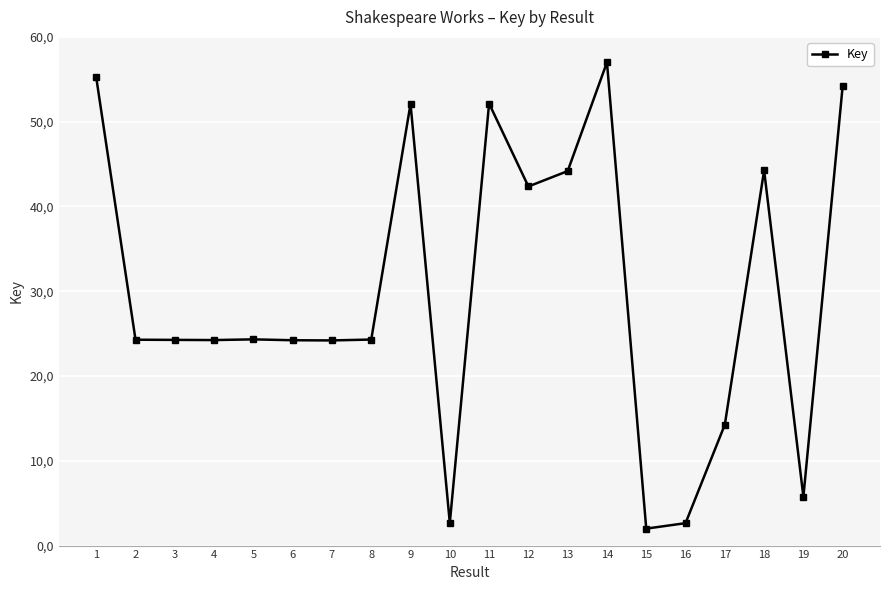

What is the average value?

29.9